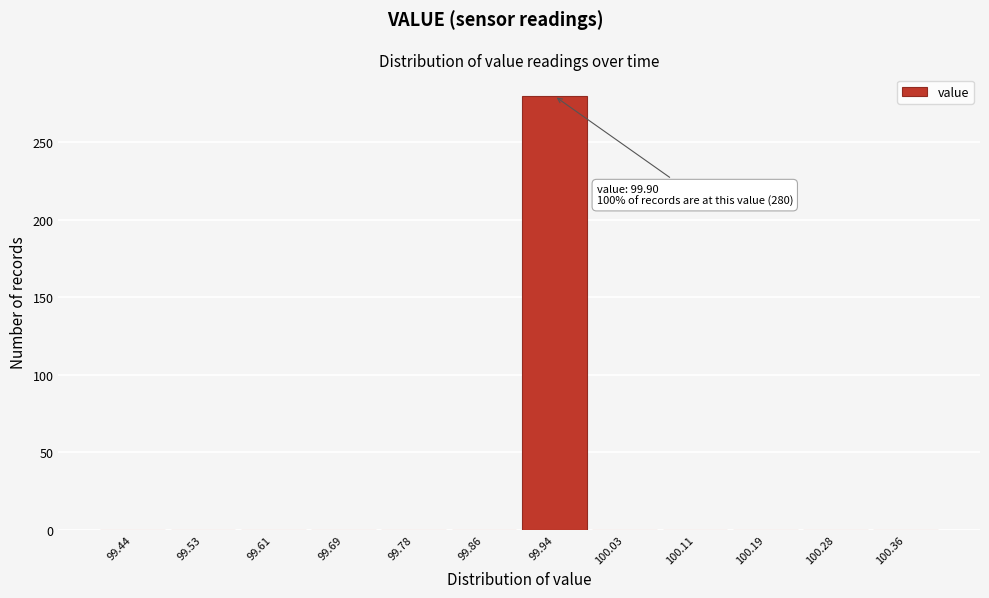

Which range on the x-axis has the tallest bar?

99.90 to 99.98